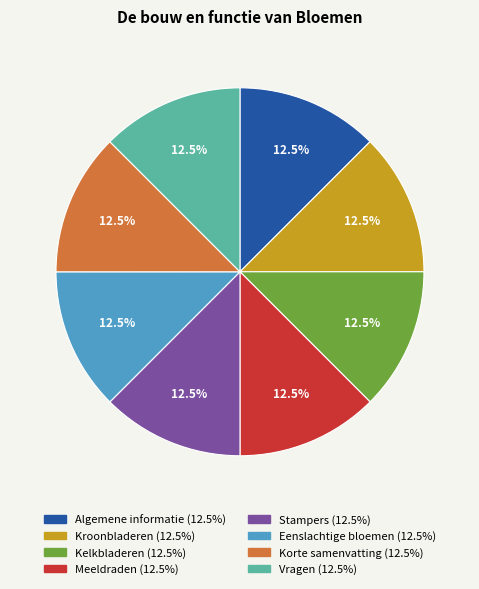

Is there a majority slice in this chart?

No